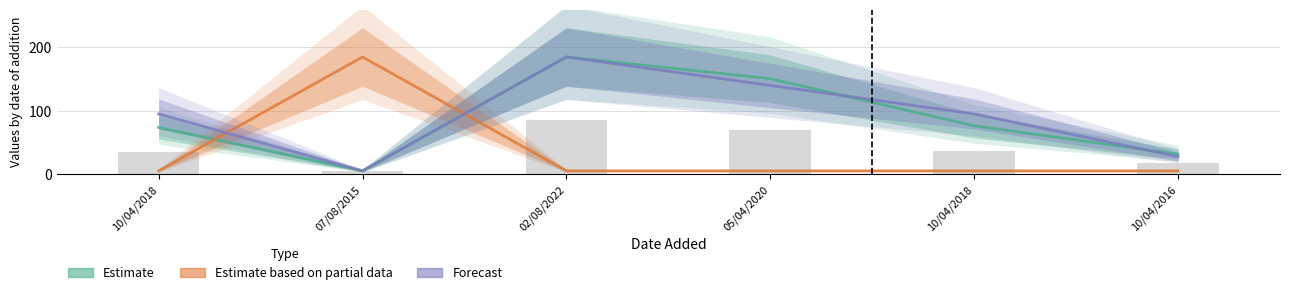

Reading left to right, list all the values displayed in this chart.

Estimate: 73.6	5.0	185.0	150.7	76.2	31.4
Estimate based on partial data: 5.0	185.0	5.0	5.0	5.0	5.0
Forecast: 95.0	5.0	185.0	140.0	95.0	27.5